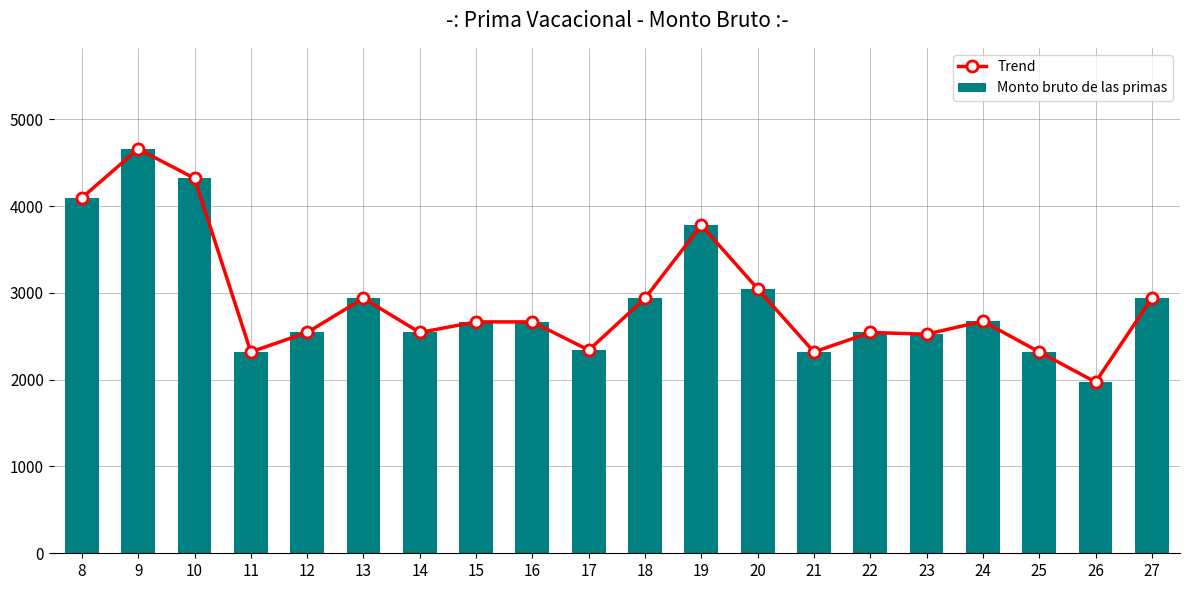

What is the total value across all series at 15?

5331.9